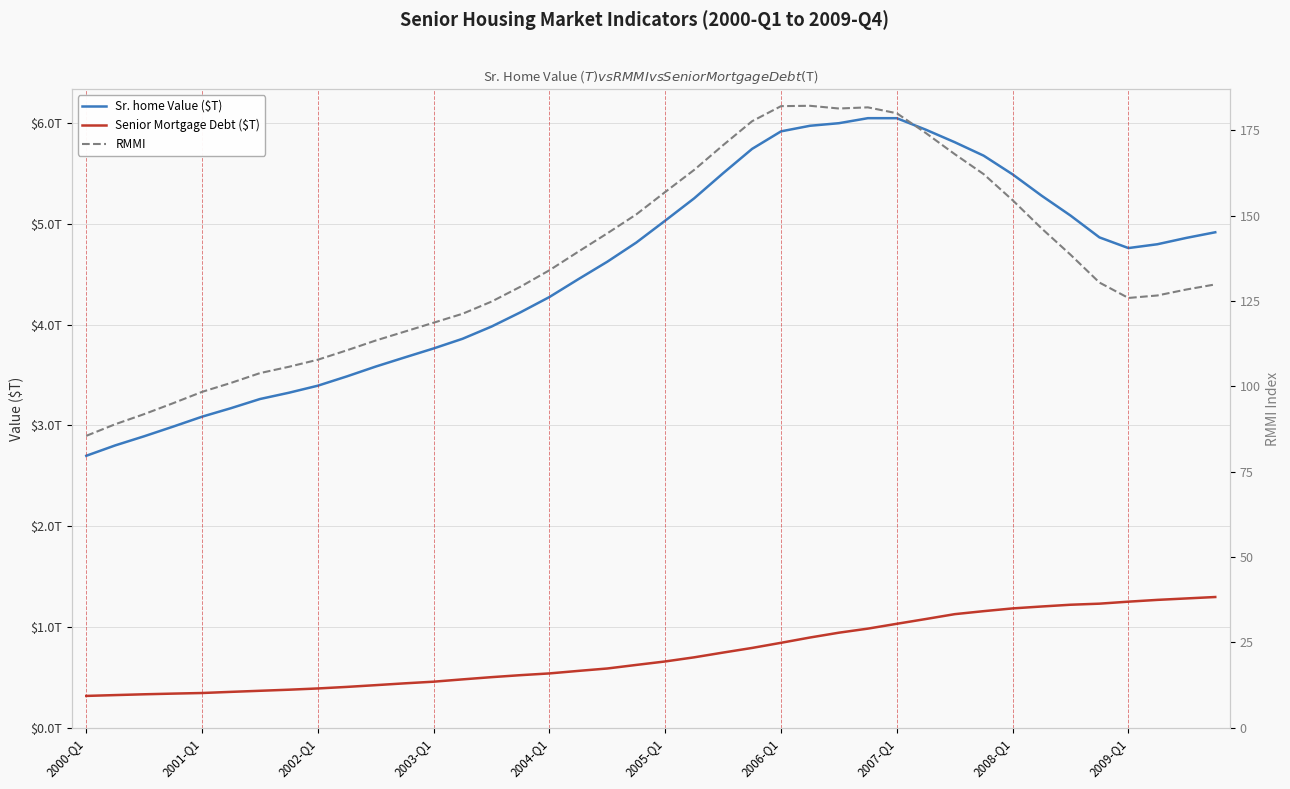

List the labels in order of RMMI value, largest first.

25, 24, 27, 26, 28, 23, 29, 22, 30, 21, 31, 20, 32, 19, 33, 18, 17, 34, 16, 35, 39, 15, 38, 37, 36, 14, 13, 12, 11, 10, 2009-Q1, 2008-Q1, 2007-Q1, 2006-Q1, 2005-Q1, 2004-Q1, 2003-Q1, 2002-Q1, 2001-Q1, 2000-Q1